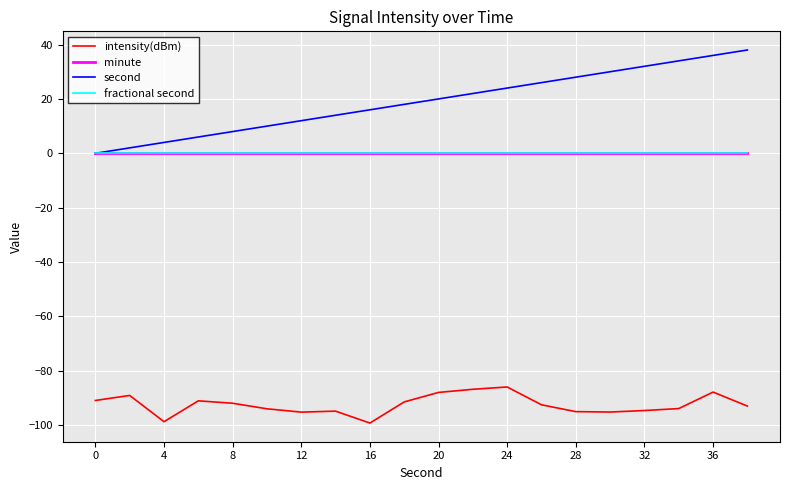

True or false: fractional second and second intersect in this chart.

False